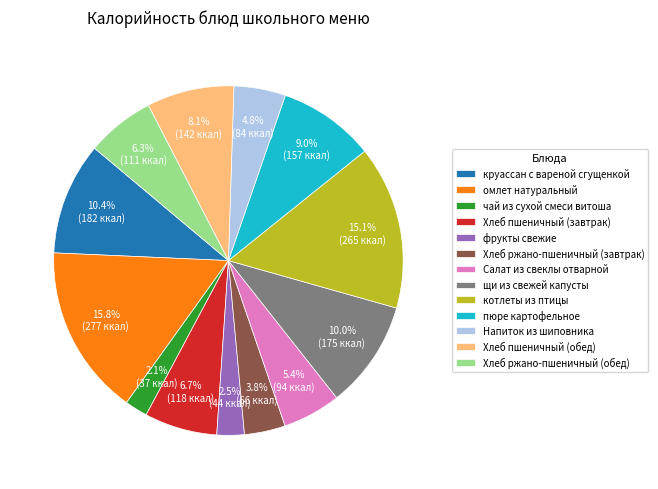

Does Напиток из шиповника account for over 50% of the chart?

No